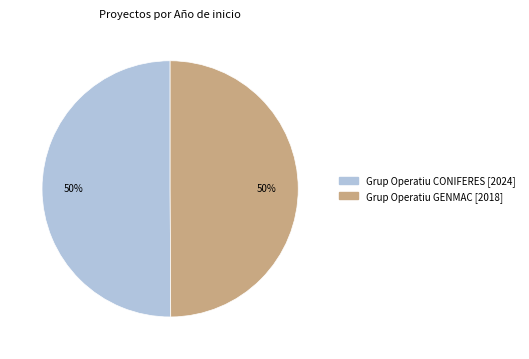

Approximately how many times larger is the value at Grup Operatiu GENMAC compared to Grup Operatiu CONIFERES?

1.0